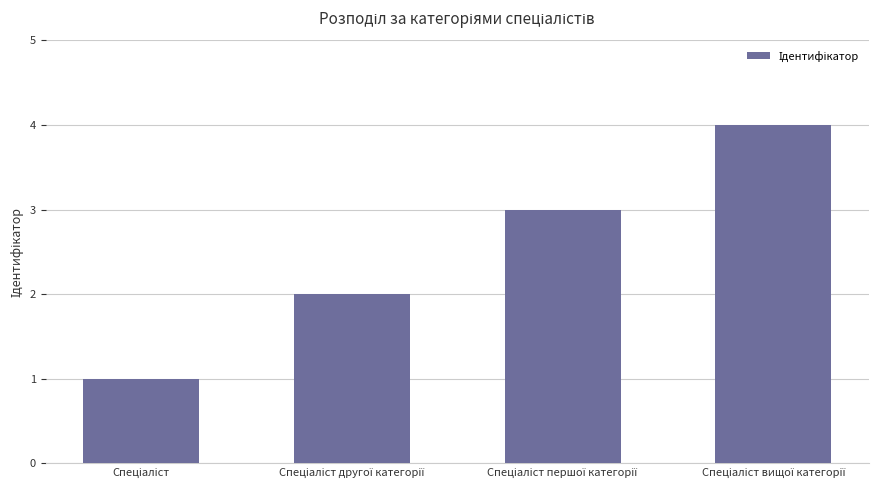

What is the greatest value displayed?

4